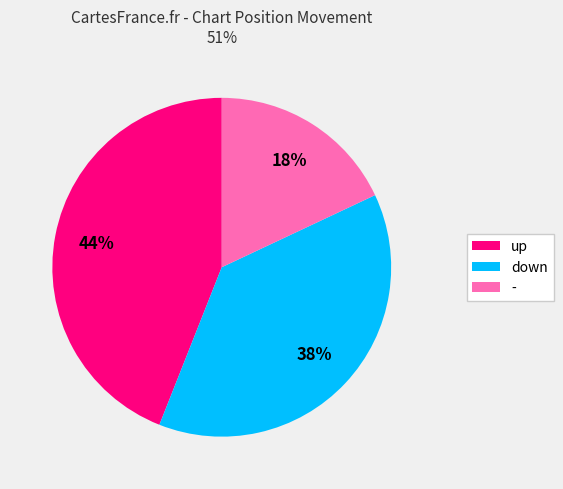

Is up the majority of the pie?

No